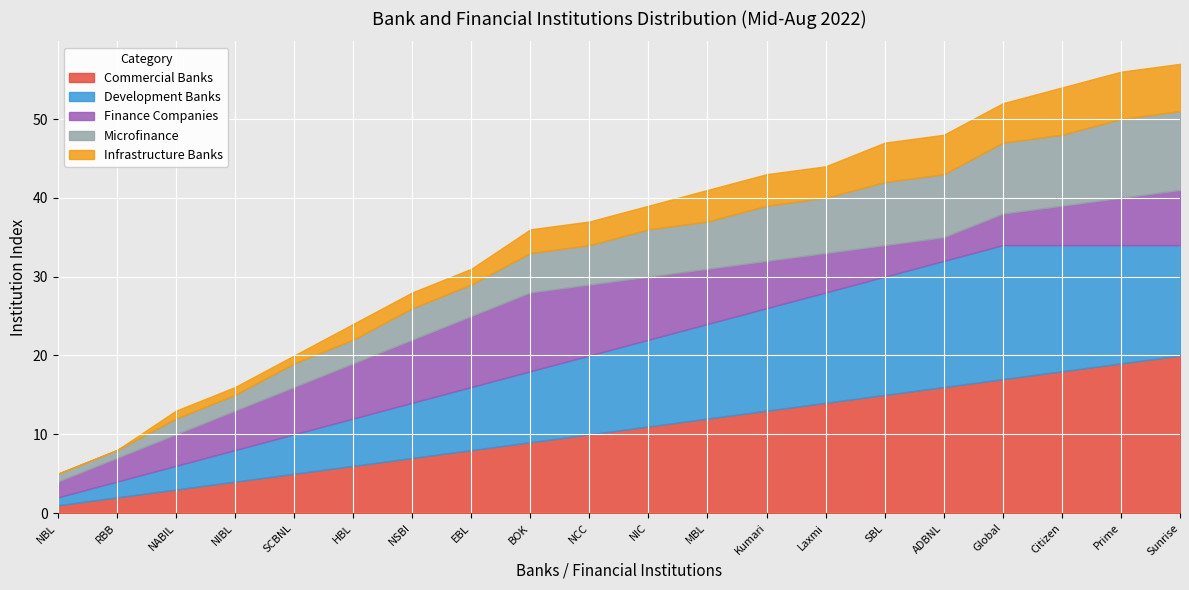

What is the spread (max minus min) of values at EBL?

7